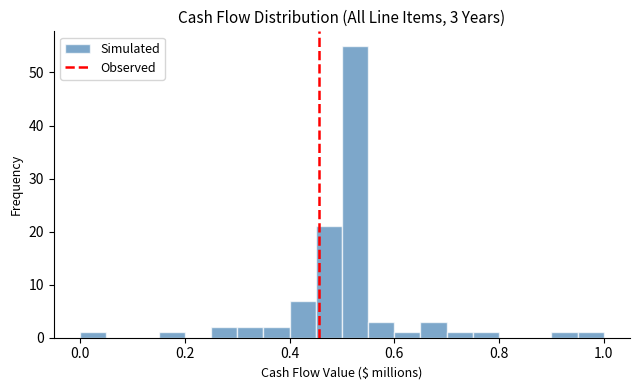

Read against the x-axis, roughly where is the centre of the tallest bar?

0.52